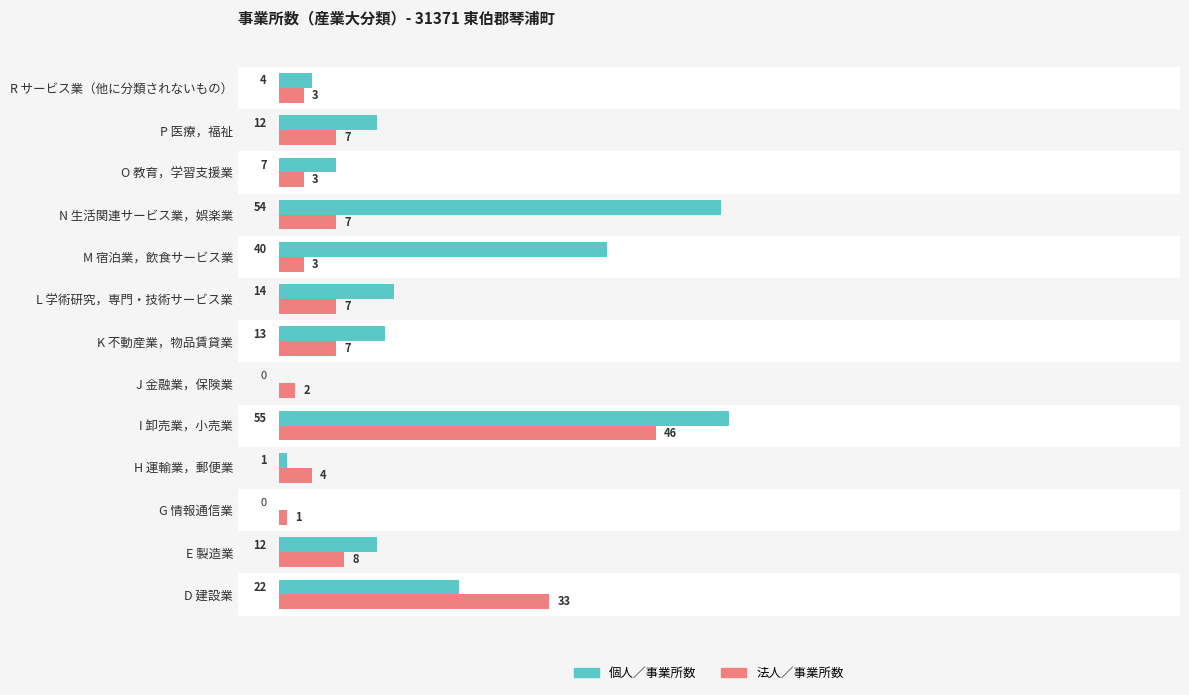

What is the sum of the 法人／事業所数 values at R サービス業（他に分類されないもの） and E 製造業?

11